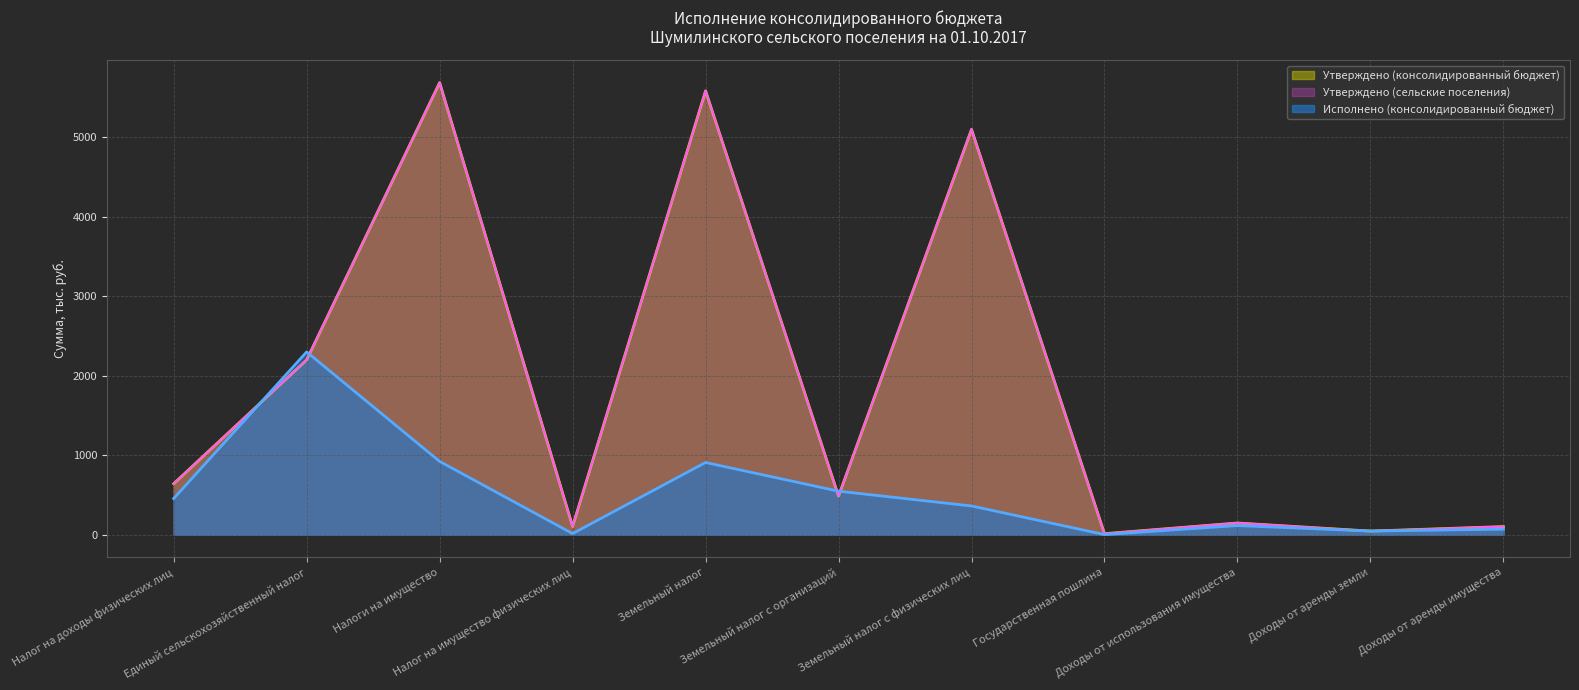

Which series ends up on top after the final intersection of Утверждено (сельские поселения) and Исполнено (консолидированный бюджет)?

Утверждено (сельские поселения)